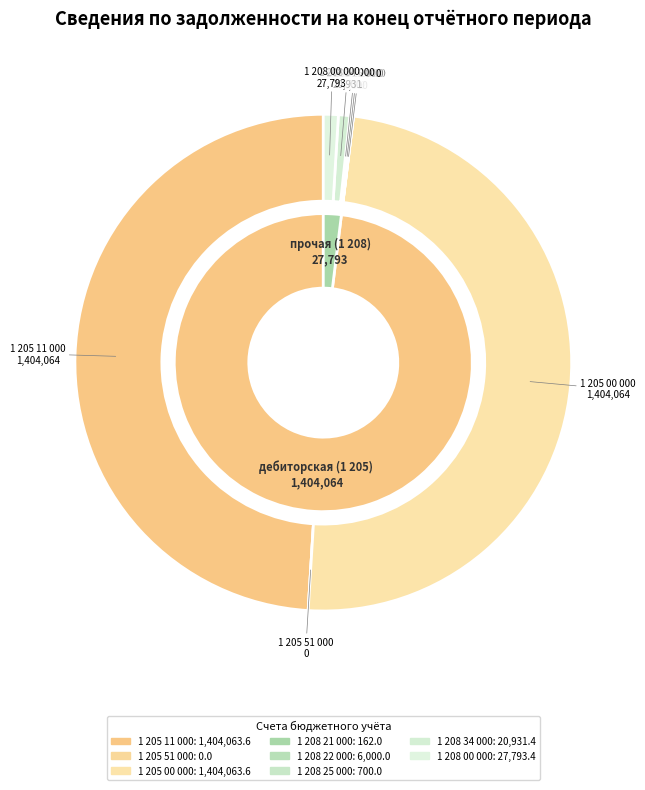

Which slice is the largest?

1 205 11 000